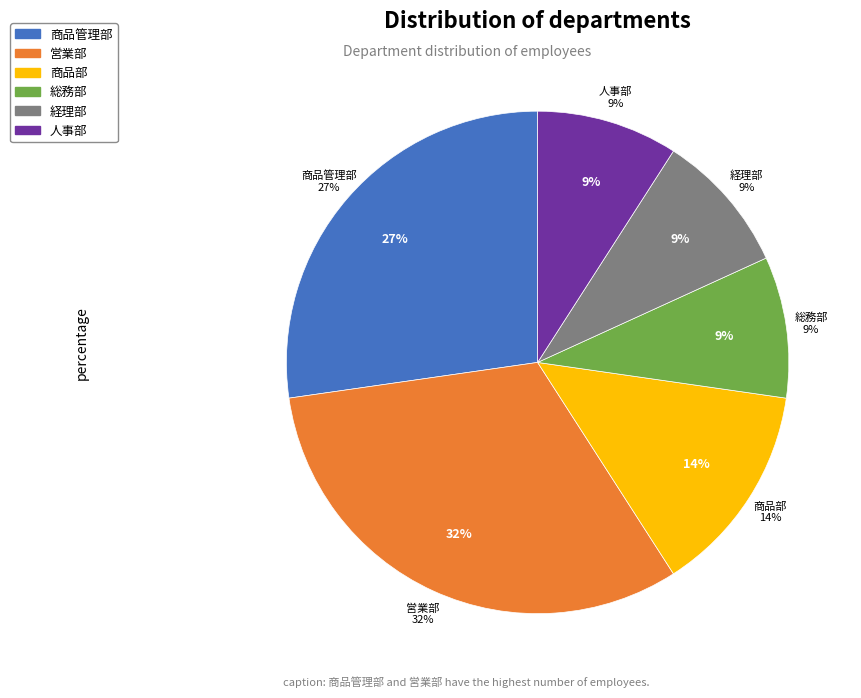

How many segments does this pie chart have?

6